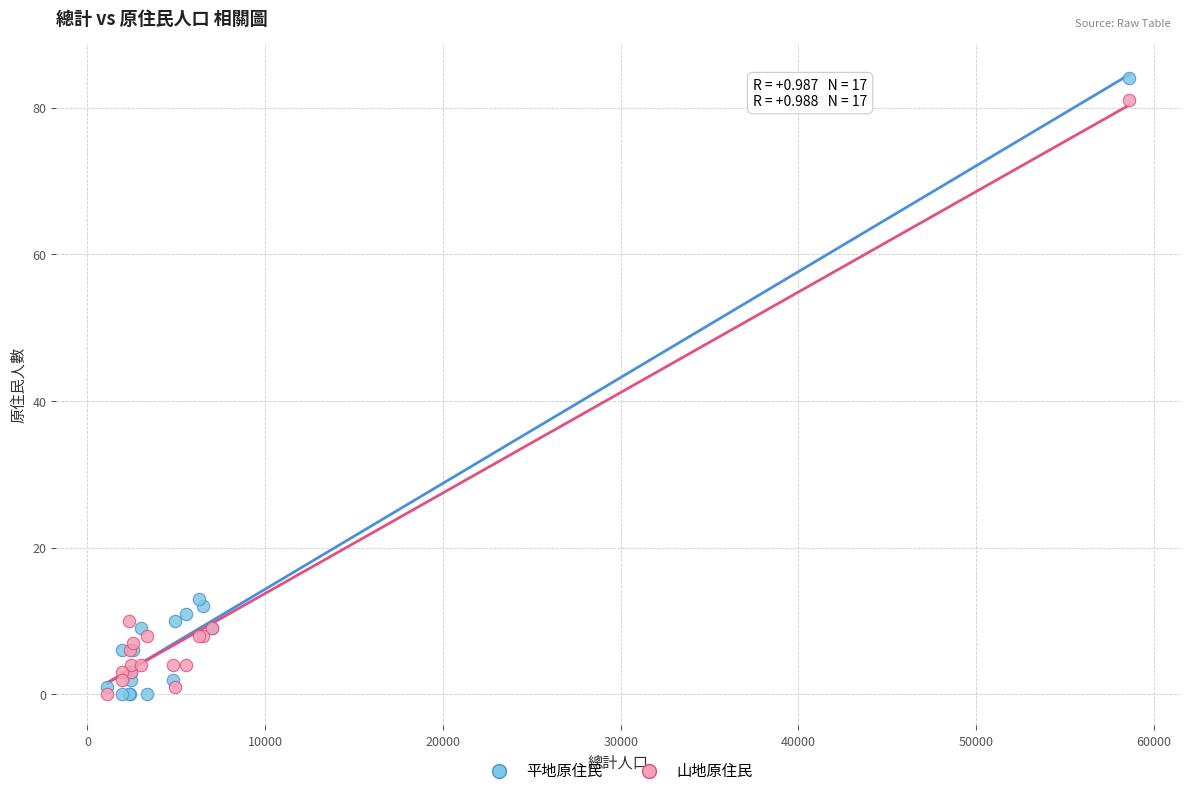

Which series contains the highest Y value?

平地原住民